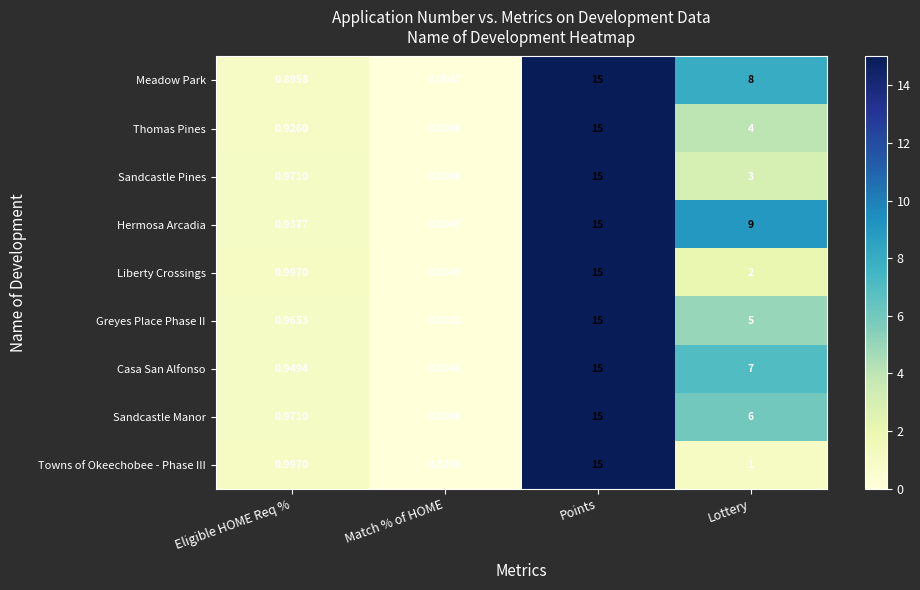

At which label is Meadow Park closest to 7?

Lottery